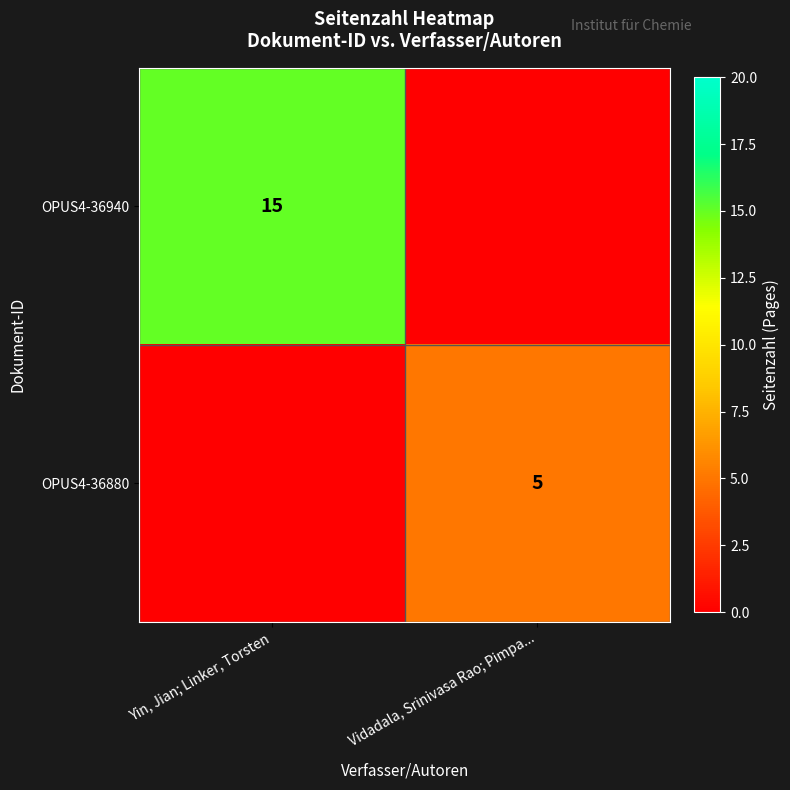

At which category is the sum across all series the highest?

Yin, Jian; Linker, Torsten